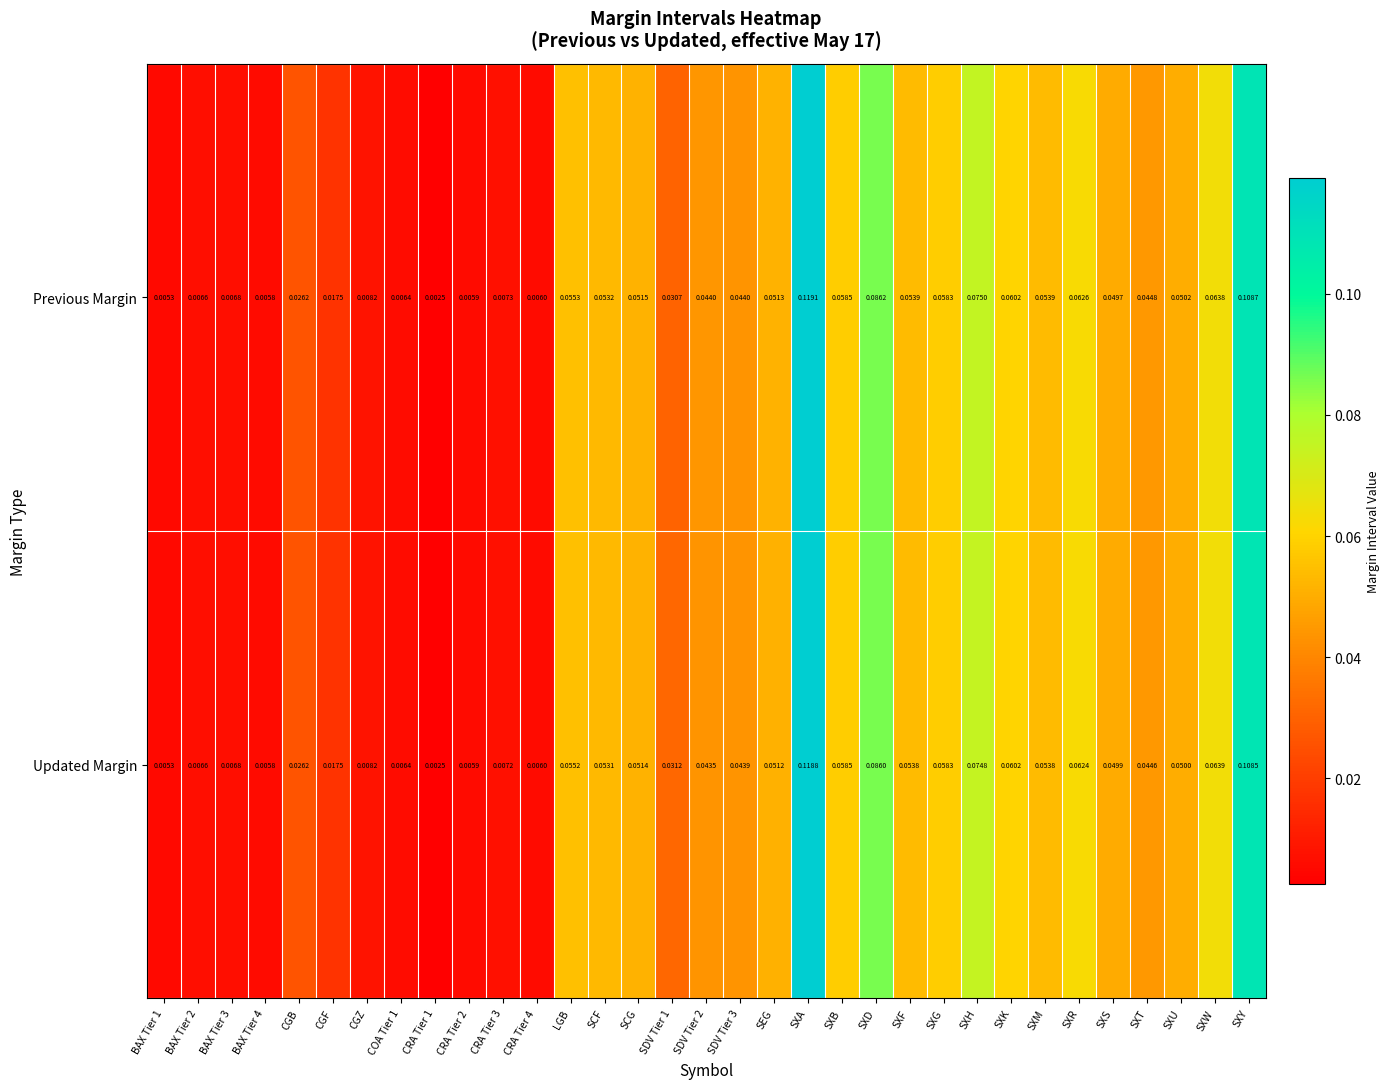

At which category is the sum across all series the highest?

SXA